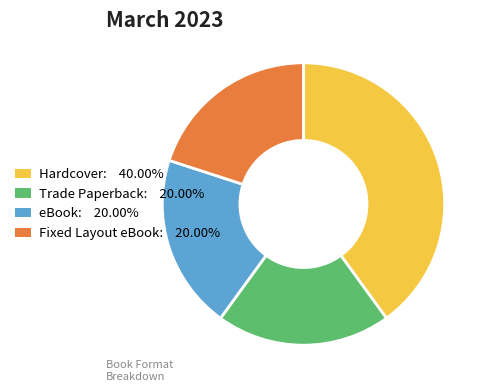

Count the number of slices in the pie.

4